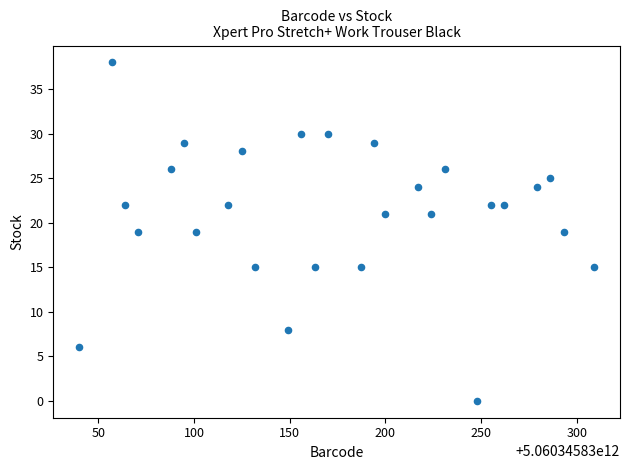

What is the range of X values (max minus min)?

269